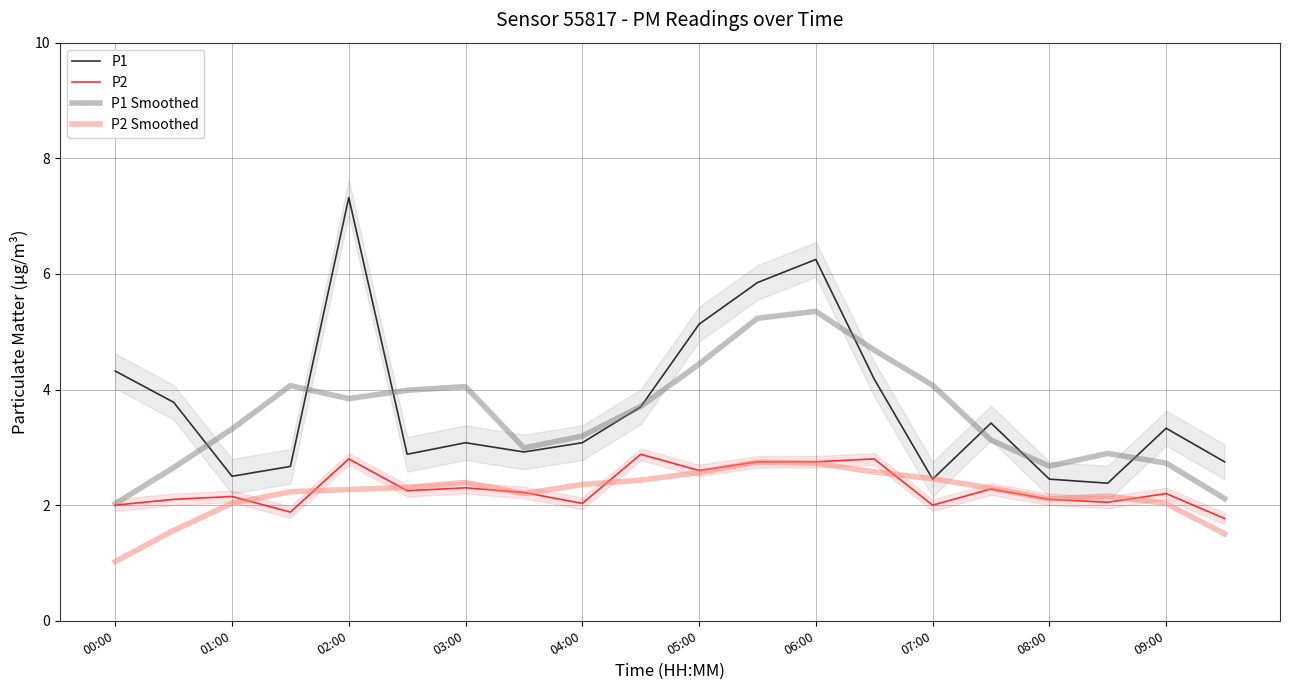

What is the minimum value for P1?

2.4